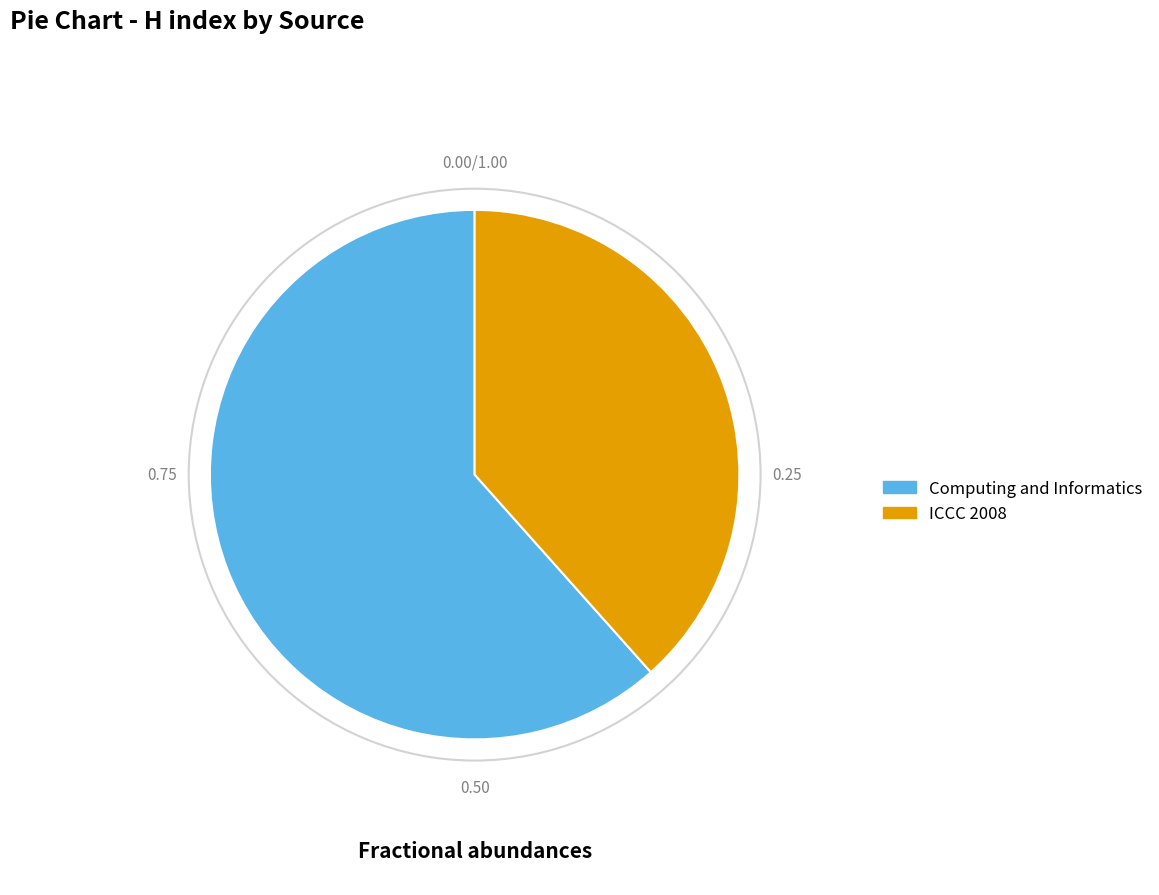

Combined, do Computing and Informatics and ICCC 2008 account for over 50%?

Yes